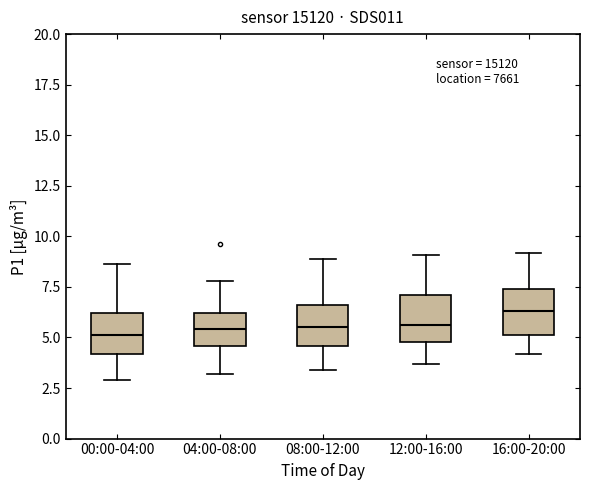

Where does the upper whisker of the box for 16:00-20:00 end on the y-axis? The values are not printed on the chart, so give them approximately, as read against the axis.

9.0